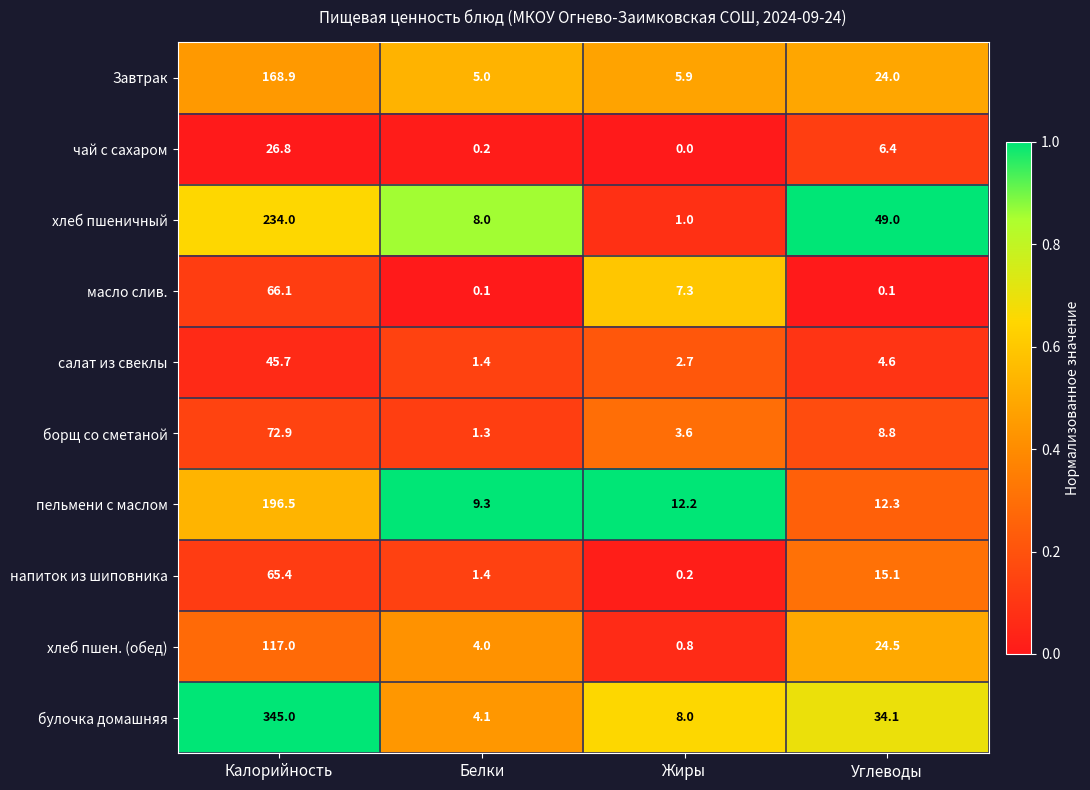

Which category has the highest value across all series?

Калорийность